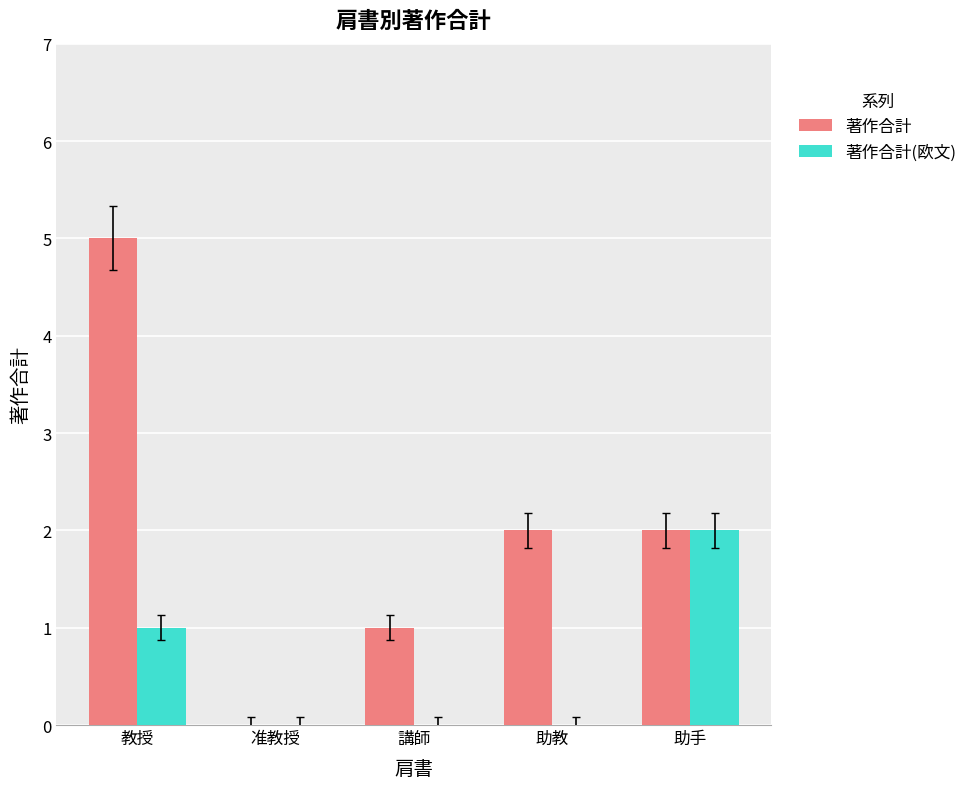

Which category has the highest value across all series?

教授